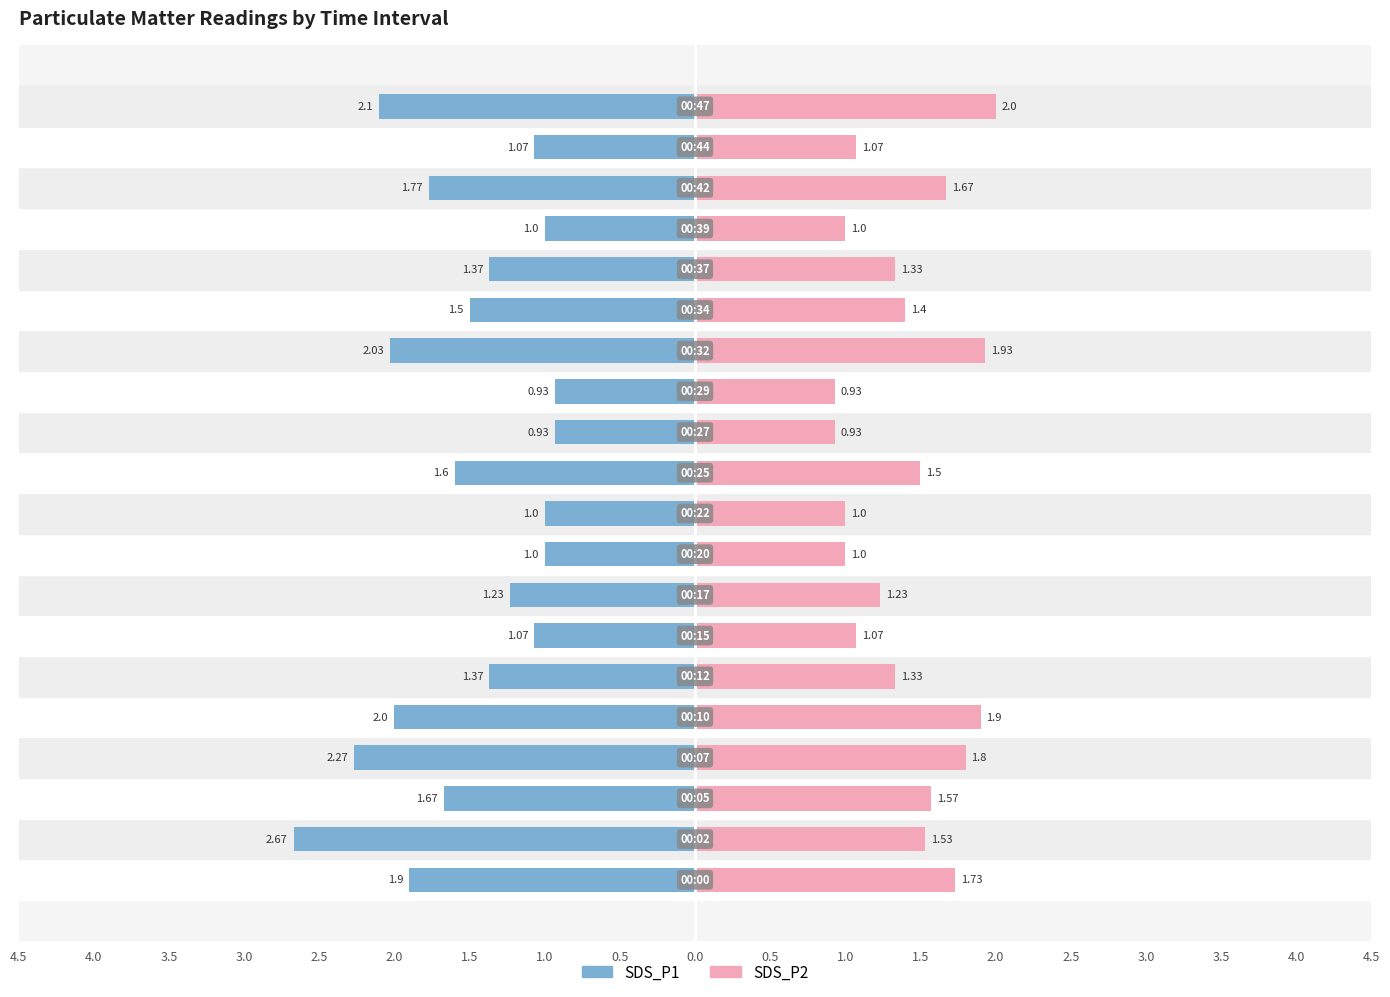

Reading left to right, list all the values displayed in this chart.

SDS_P1: -1.9	-2.7	-1.7	-2.3	-2.0	-1.4	-1.1	-1.2	-1.0	-1.0	-1.6	-0.9	-0.9	-2.0	-1.5	-1.4	-1.0	-1.8	-1.1	-2.1
SDS_P2: 1.7	1.5	1.6	1.8	1.9	1.3	1.1	1.2	1.0	1.0	1.5	0.9	0.9	1.9	1.4	1.3	1.0	1.7	1.1	2.0